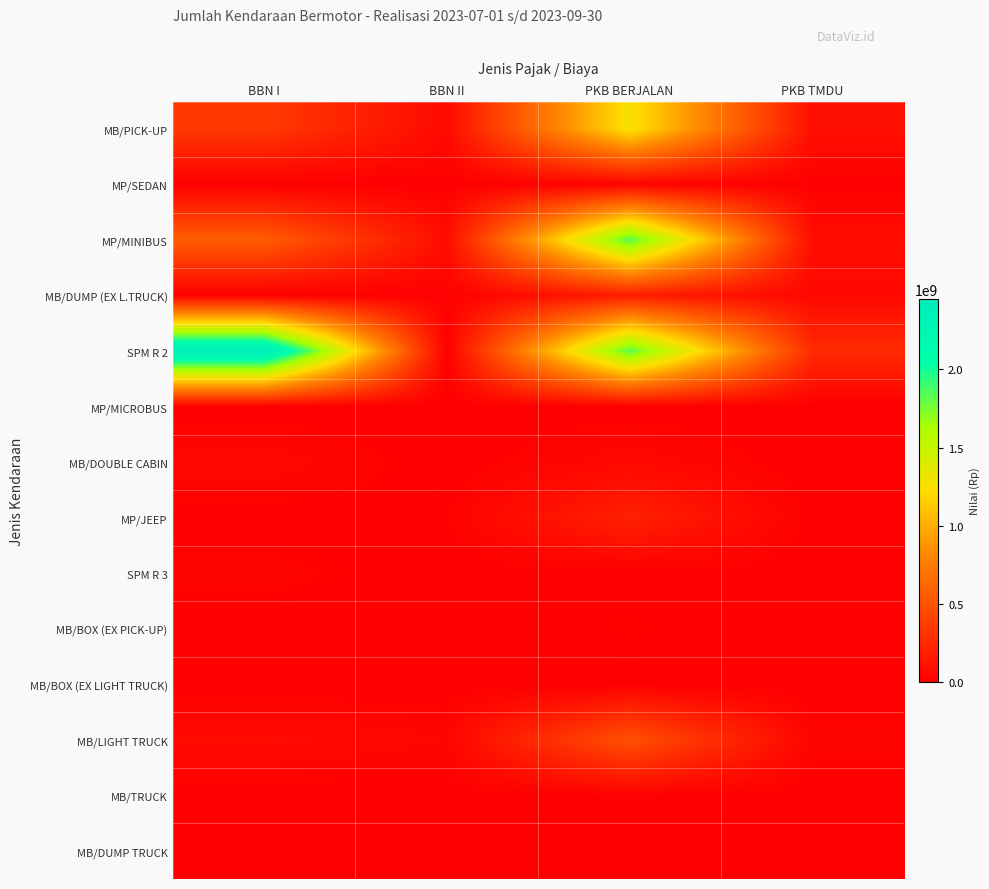

Reading right to left, what are all the values shown in this chart?

MB/PICK-UP: PKB TMDU=92529393	PKB BERJALAN=1270841892	BBN II=63708629	BBN I=347100000
MP/SEDAN: PKB TMDU=4844148	PKB BERJALAN=21257437	BBN II=1390000	BBN I=0
MP/MINIBUS: PKB TMDU=85969579	PKB BERJALAN=1839287121	BBN II=83199157	BBN I=562500000
MB/DUMP (EX L.TRUCK): PKB TMDU=48703853	PKB BERJALAN=173310401	BBN II=9610000	BBN I=0
SPM R 2: PKB TMDU=261215182	PKB BERJALAN=1832703554	BBN II=8641710	BBN I=2451645000
MP/MICROBUS: PKB TMDU=0	PKB BERJALAN=3689000	BBN II=0	BBN I=0
MB/DOUBLE CABIN: PKB TMDU=0	PKB BERJALAN=53522815	BBN II=0	BBN I=54450000
MP/JEEP: PKB TMDU=6174901	PKB BERJALAN=197975080	BBN II=15059800	BBN I=0
SPM R 3: PKB TMDU=0	PKB BERJALAN=8284899	BBN II=195000	BBN I=26940000
MB/BOX (EX PICK-UP): PKB TMDU=0	PKB BERJALAN=17541028	BBN II=0	BBN I=0
MB/BOX (EX LIGHT TRUCK): PKB TMDU=0	PKB BERJALAN=4707300	BBN II=0	BBN I=0
MB/LIGHT TRUCK: PKB TMDU=27547000	PKB BERJALAN=486407979	BBN II=38170000	BBN I=68850000
MB/TRUCK: PKB TMDU=0	PKB BERJALAN=11519200	BBN II=0	BBN I=0
MB/DUMP TRUCK: PKB TMDU=0	PKB BERJALAN=5474000	BBN II=0	BBN I=0